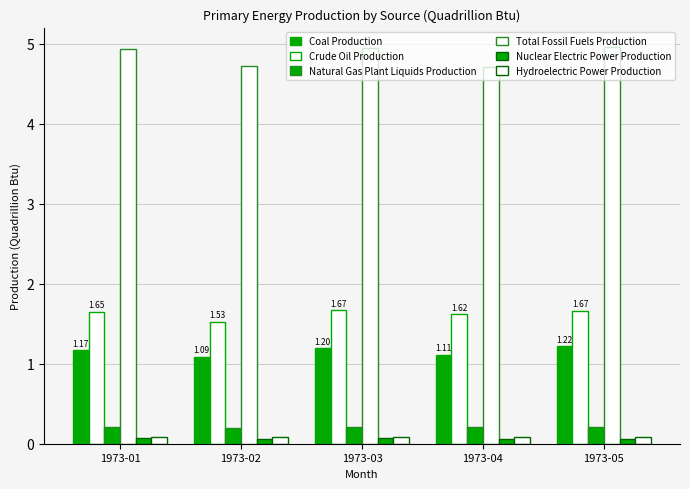

How many categories are shown in the chart?

5